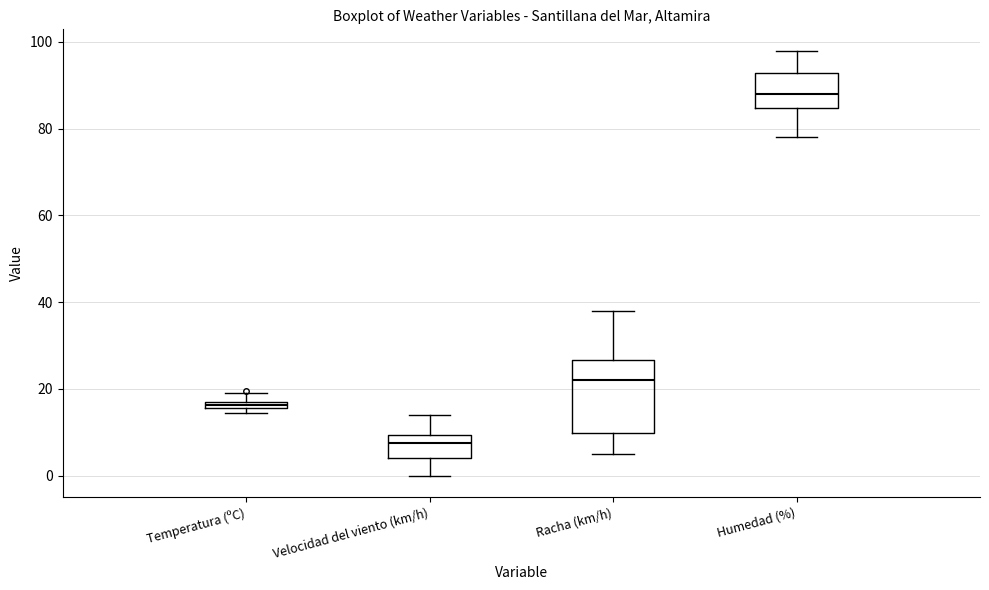

Comparing the boxes themselves (not the whiskers), which one is the tallest?

Racha (km/h)